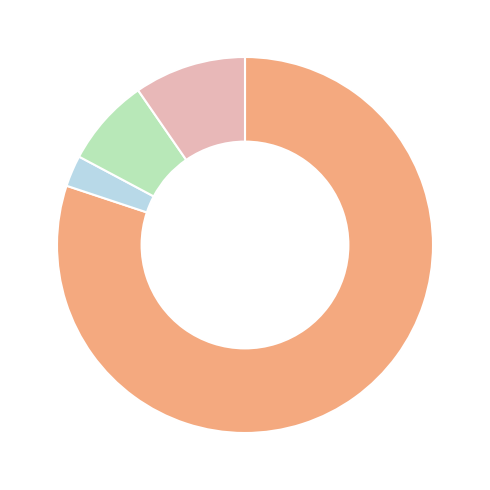

Does any single category account for the majority?

Yes